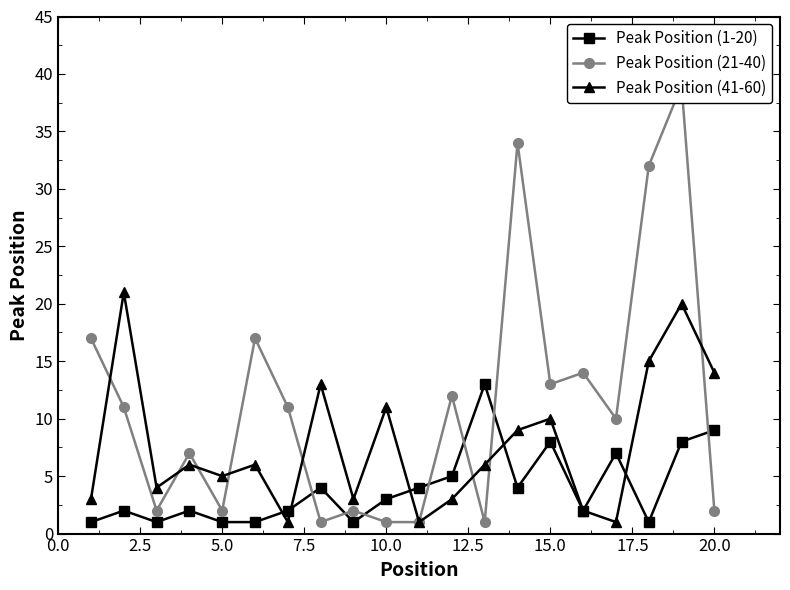

True or false: Peak Position (41-60) has more than 1 interior local peaks.

True